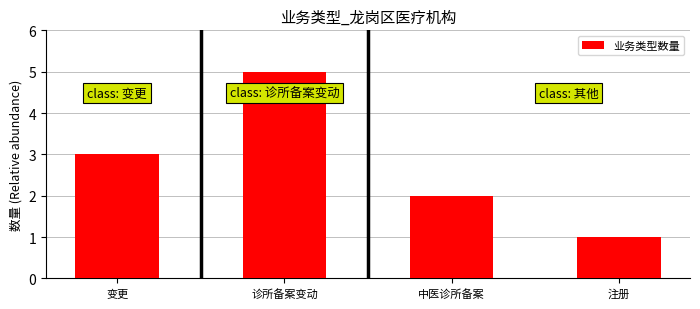

What is the value of the 4th bar from the left?

1